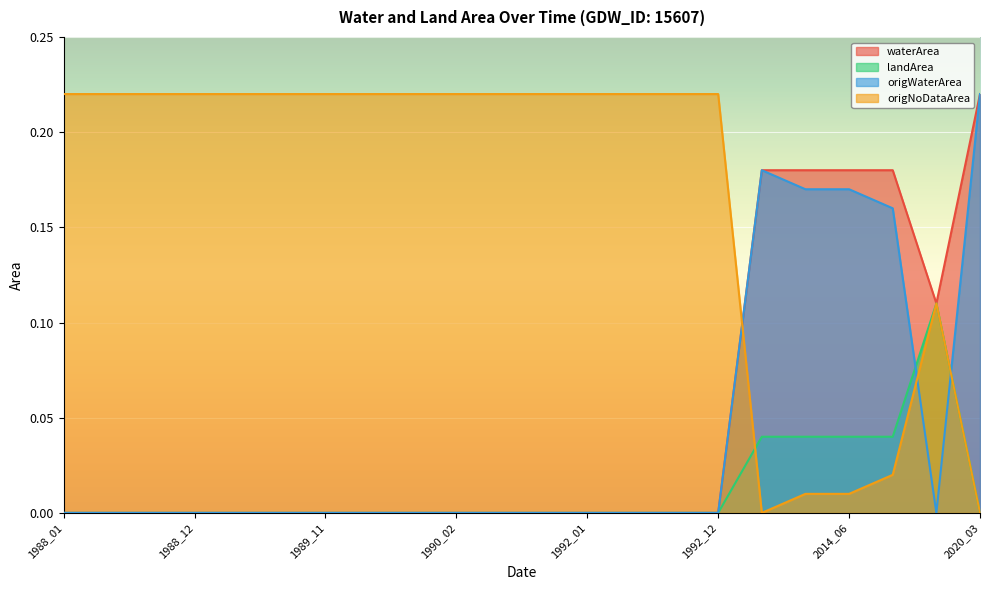

What is the total value across all series at 1988_02?

0.2